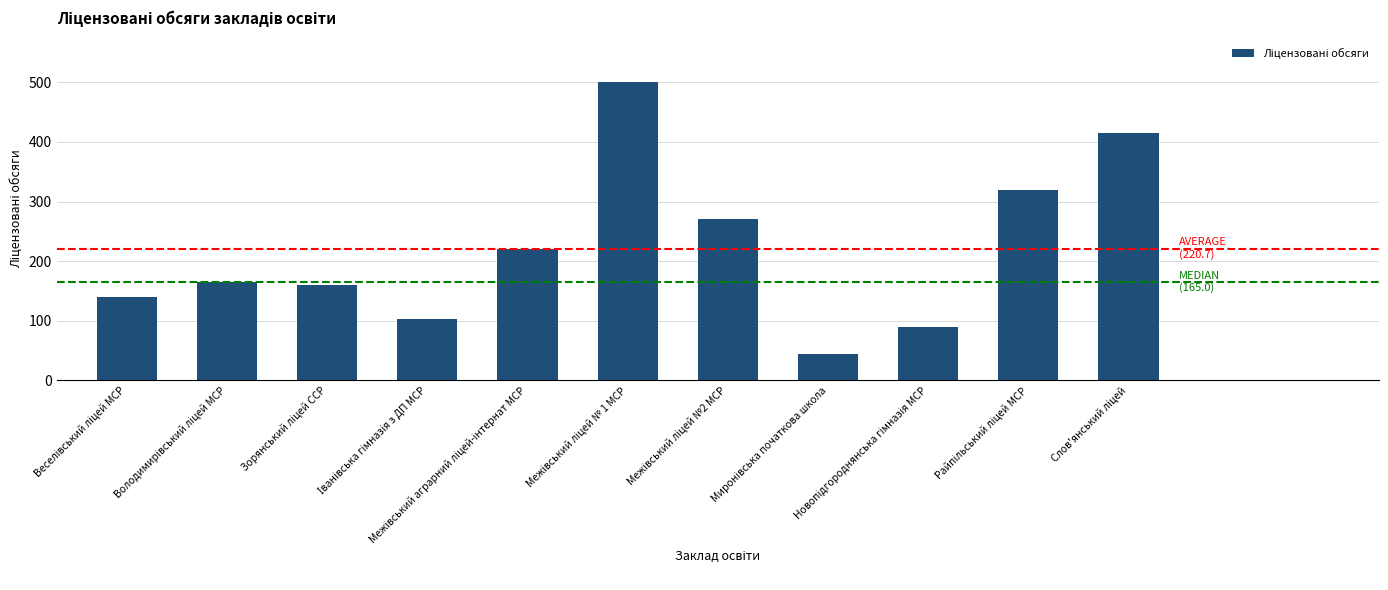

What is the smallest value displayed?

45